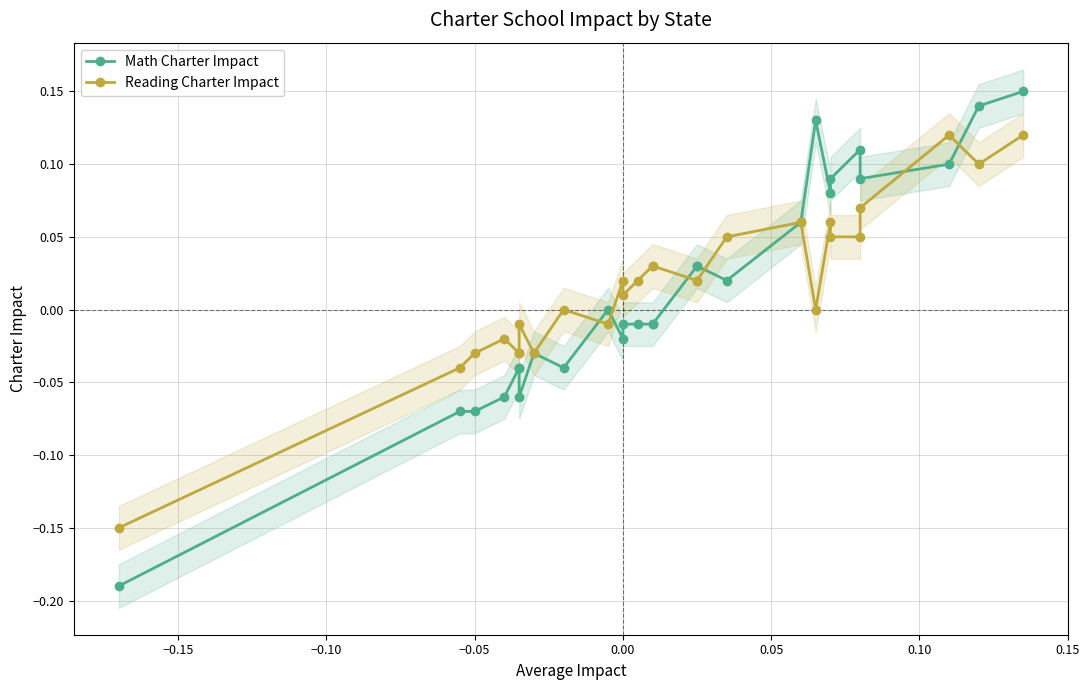

Count the number of categories in the chart.

27